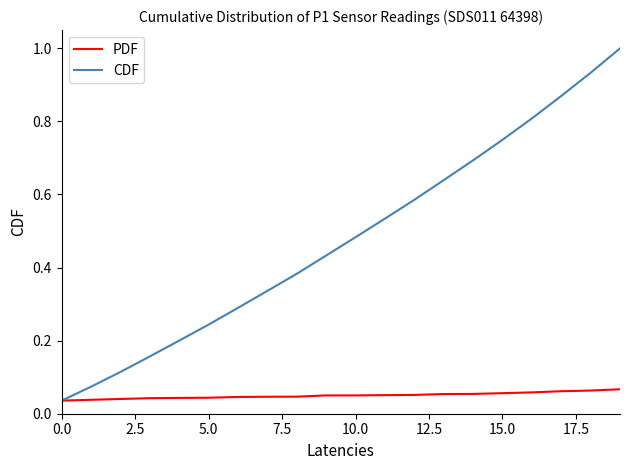

Rank the series by their maximum value, from lowest to highest.

PDF, CDF